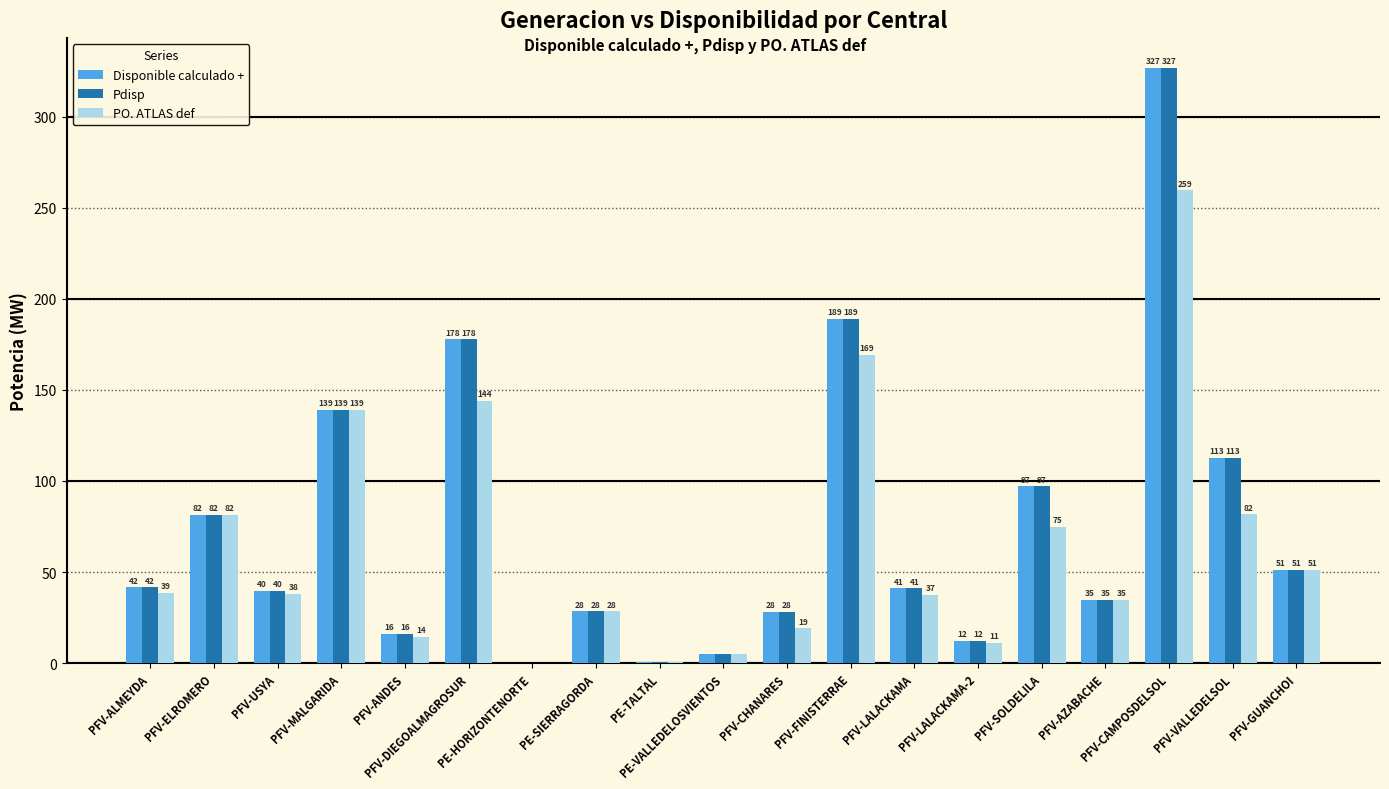

What value does the Pdisp series have at PFV-SOLDELILA?

97.1